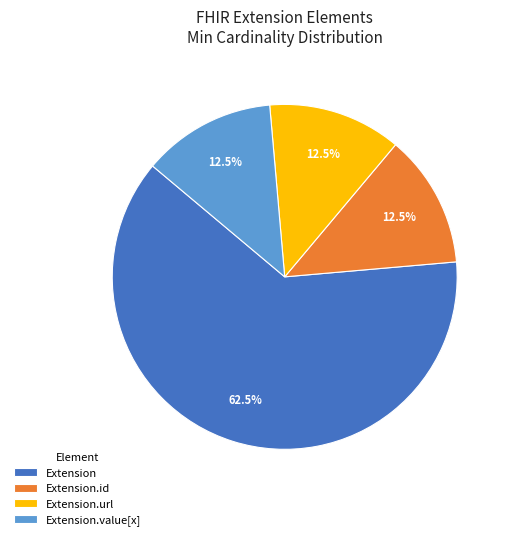

To the nearest percent, what is the average slice percentage?

25%